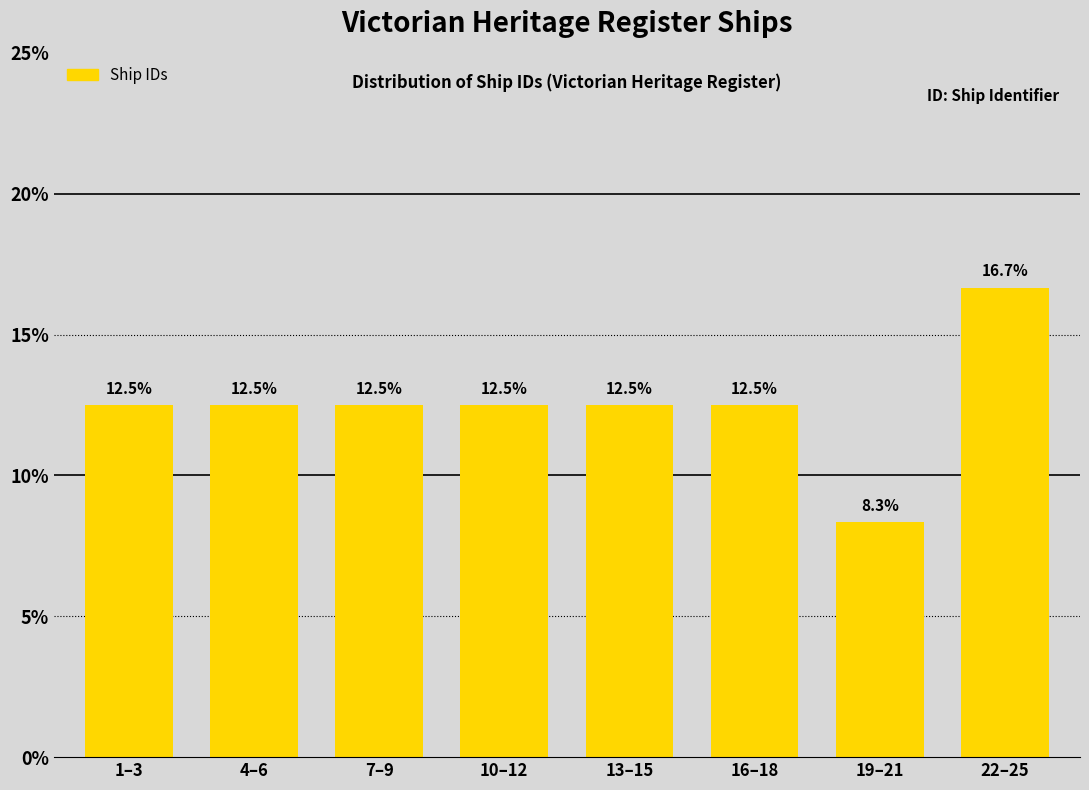

Reading left to right, list all the values displayed in this chart.

1–3=12.5	4–6=12.5	7–9=12.5	10–12=12.5	13–15=12.5	16–18=12.5	19–21=8.3	22–25=16.7